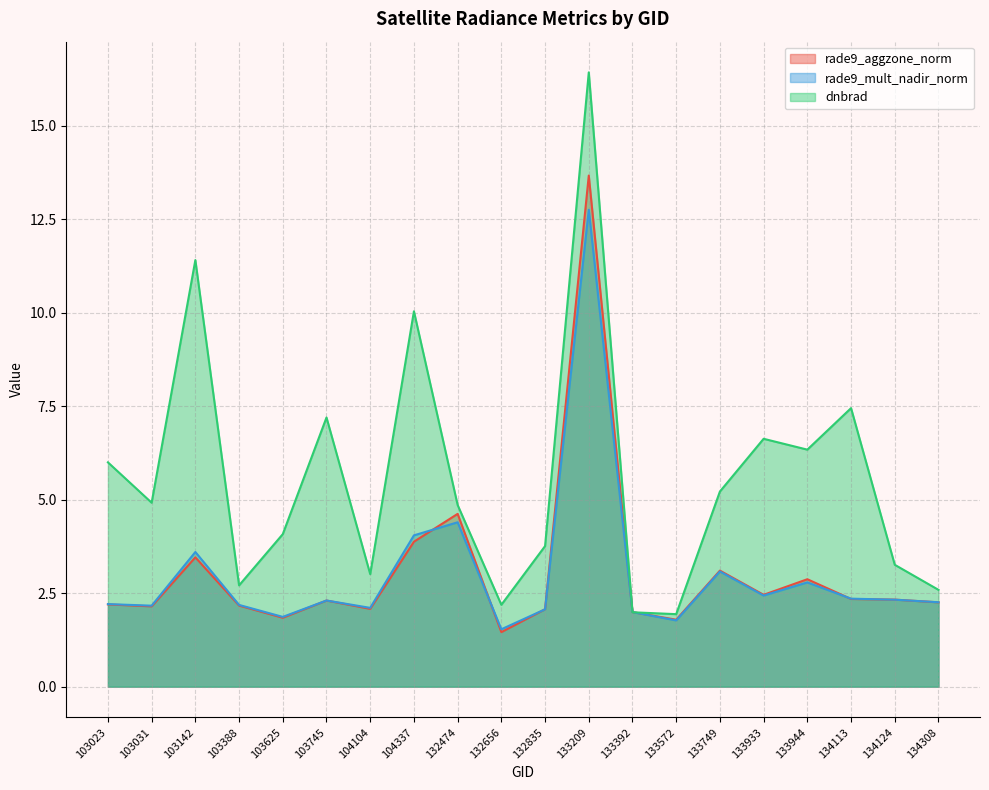

What is the sum of the rade9_mult_nadir_norm values at 132474 and 104104?

6.5